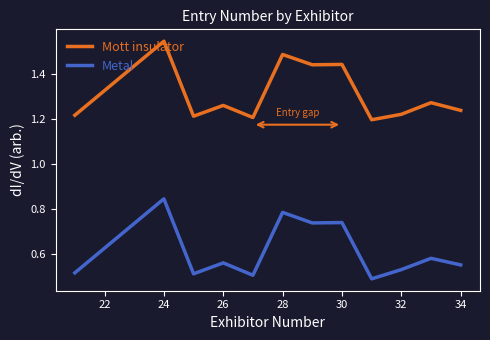

What is the difference between the maximum and minimum values in the Metal series?

0.4